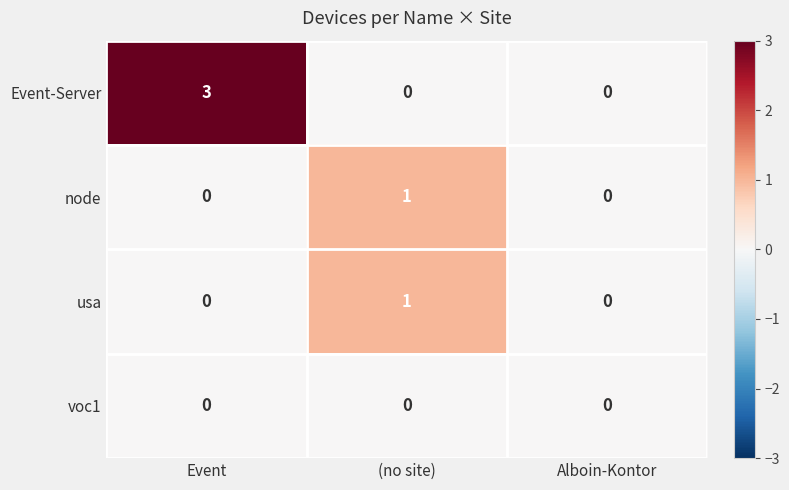

Which series has the largest range (max minus min)?

Event-Server